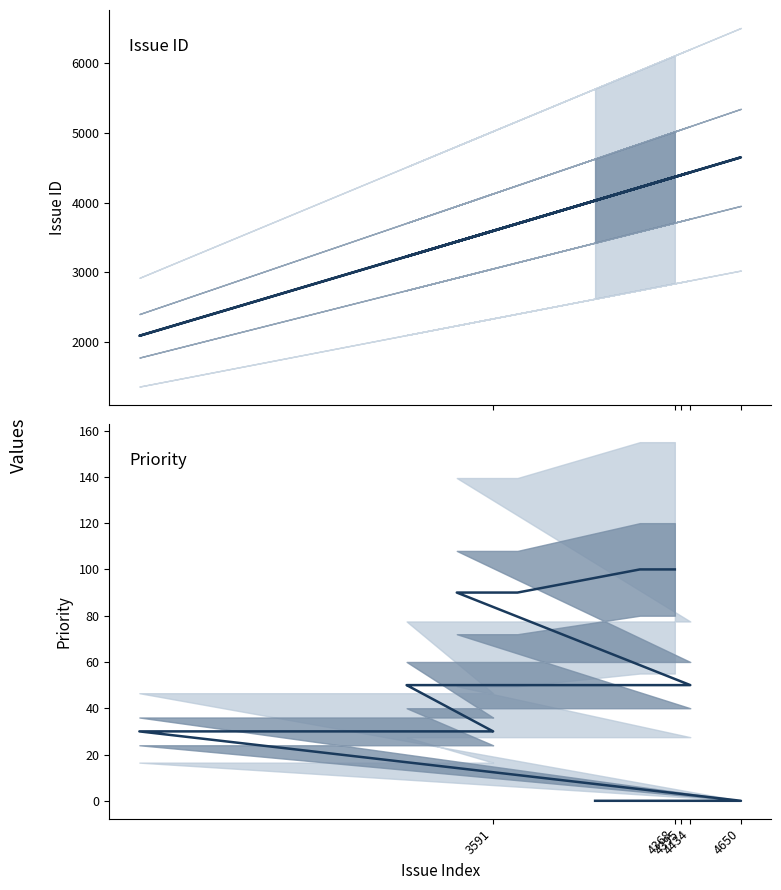

True or false: priority has more than 0 interior local peaks.

False